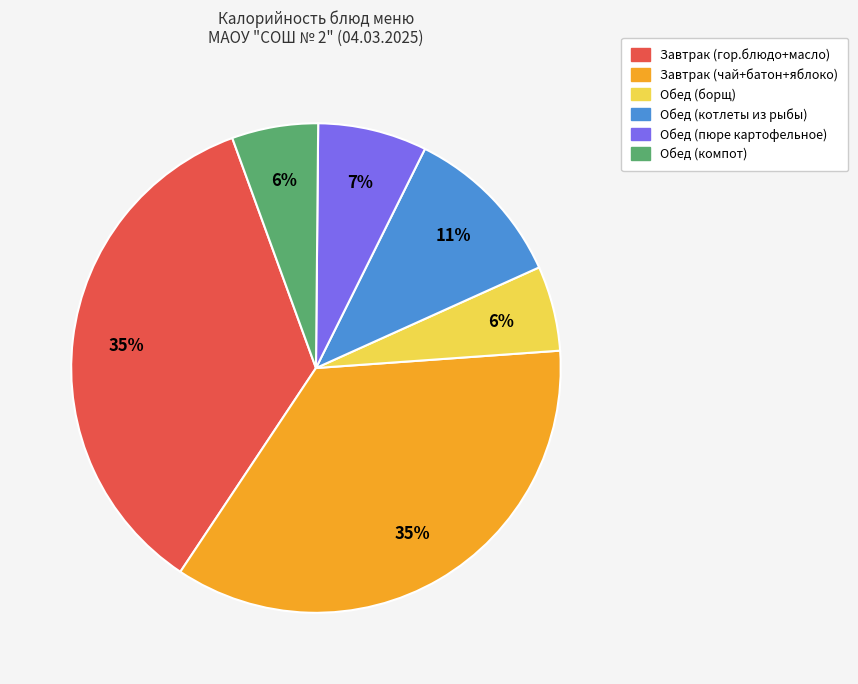

Count the number of slices in the pie.

6